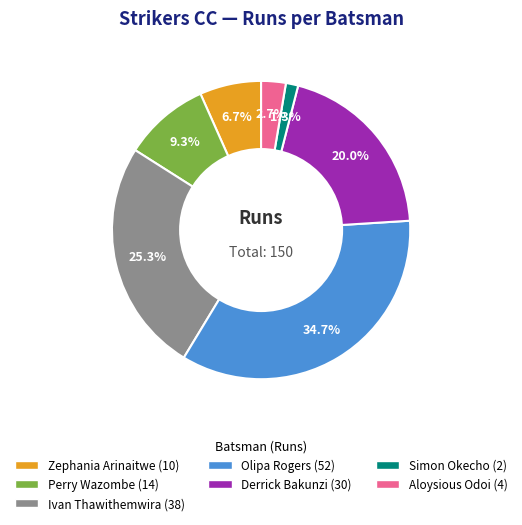

Is there a majority slice in this chart?

No